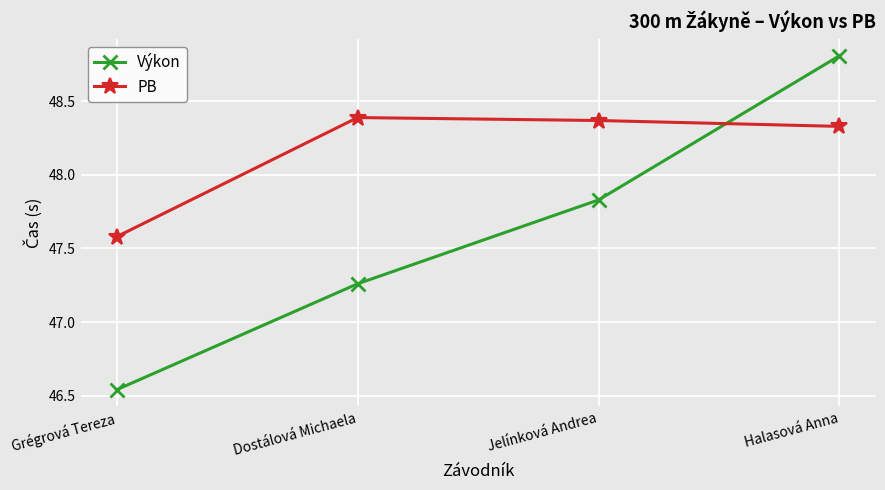

Which category has the lowest value in the Výkon series?

Grégrová Tereza